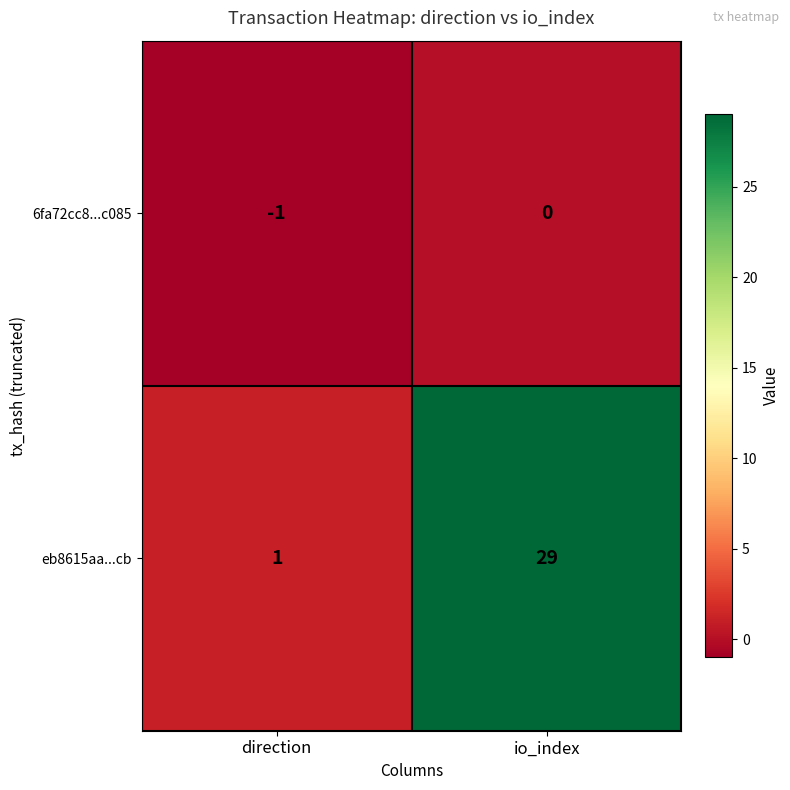

List the series in order of their overall mean, highest first.

eb8615aa...cb, 6fa72cc8...c085